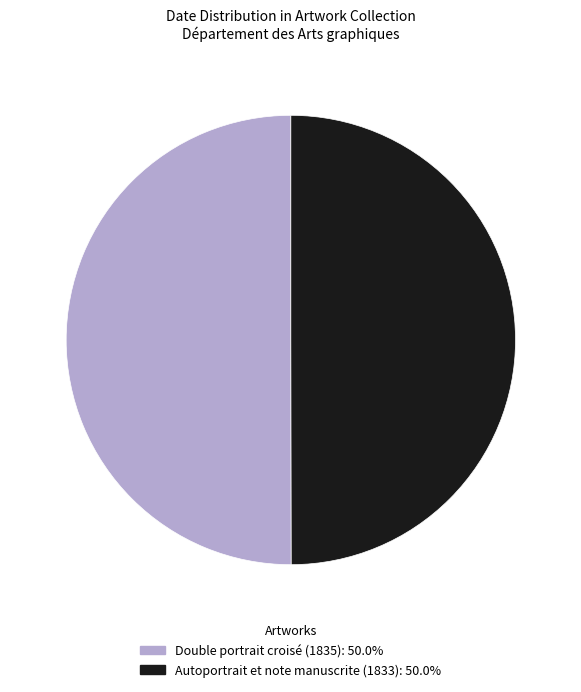

What is the ratio of the value at Double portrait croisé (1835) to the value at Autoportrait et note manuscrite (1833)?

1.0